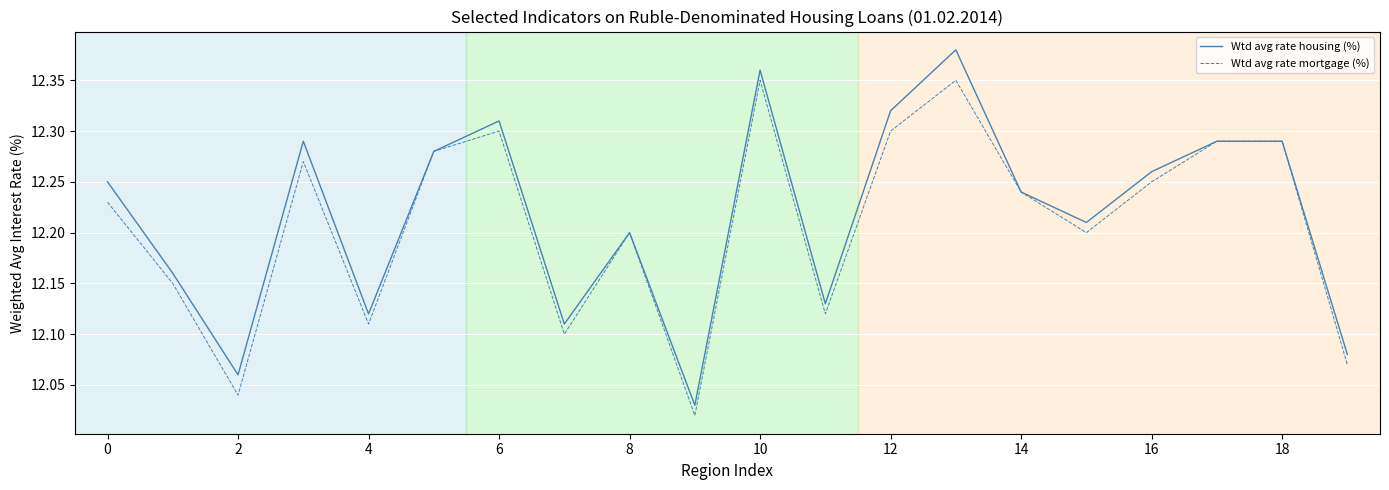

Rank the series by their maximum value, from lowest to highest.

Wtd avg rate mortgage (%), Wtd avg rate housing (%)